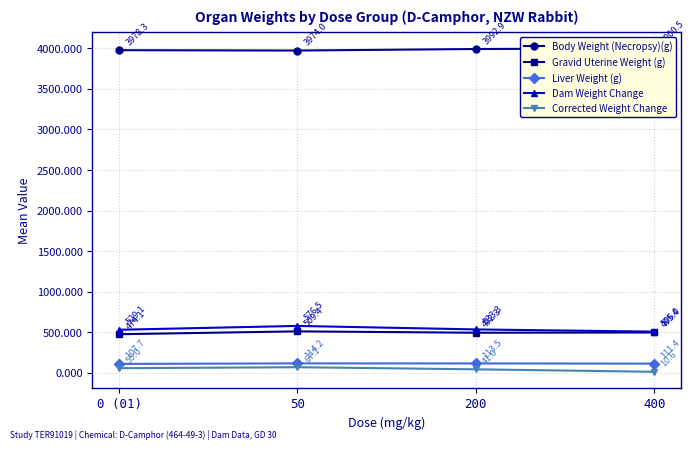

What is the label of the 1st point from the right?

400